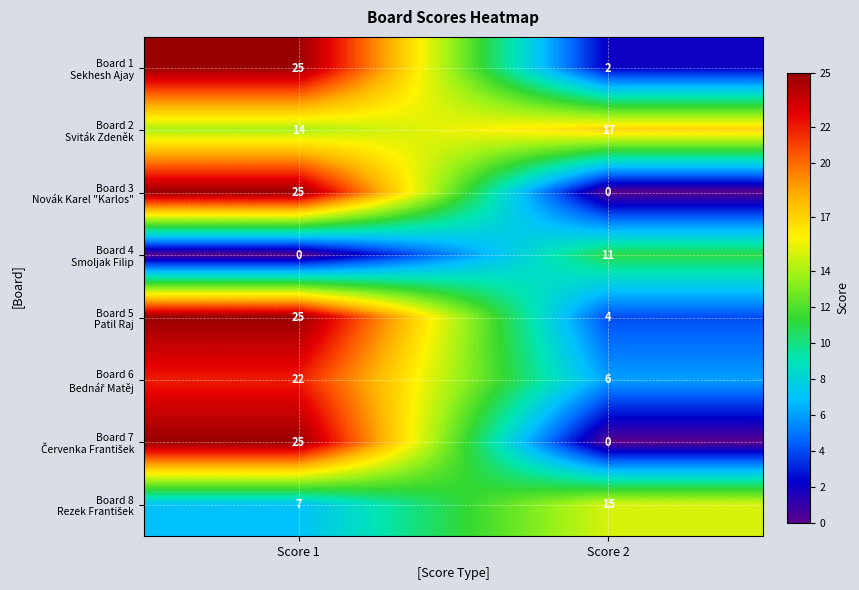

What is the difference between the highest and lowest values at Score 1?

25